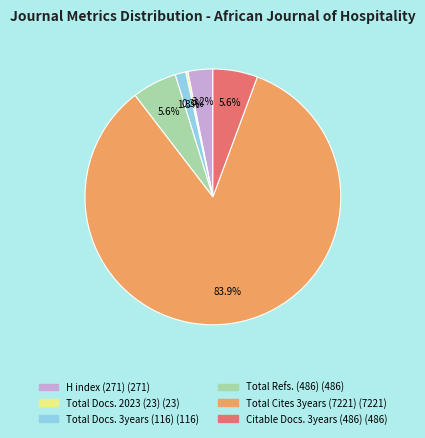

Is there any slice that represents more than half of the pie?

Yes